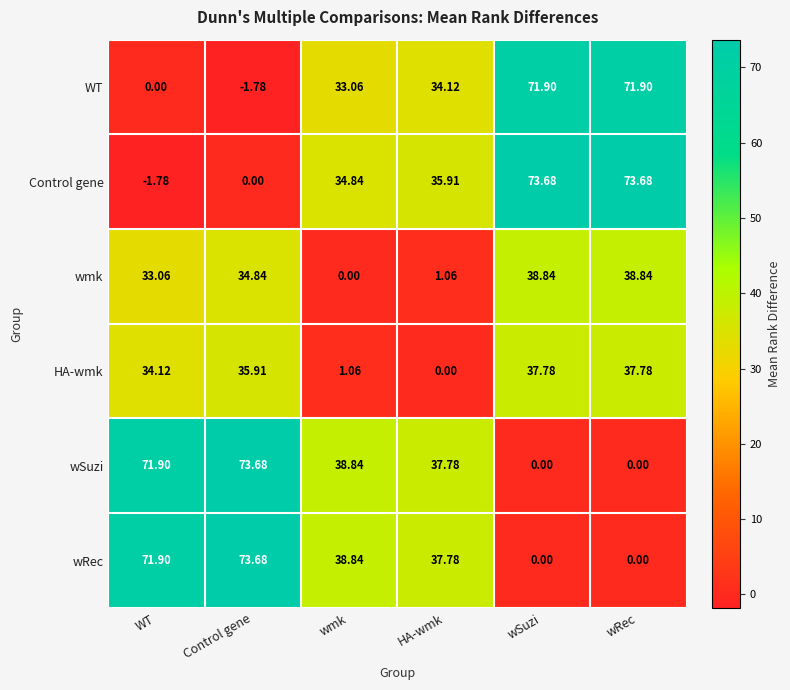

Which category has the lowest value in the WT series?

Control gene